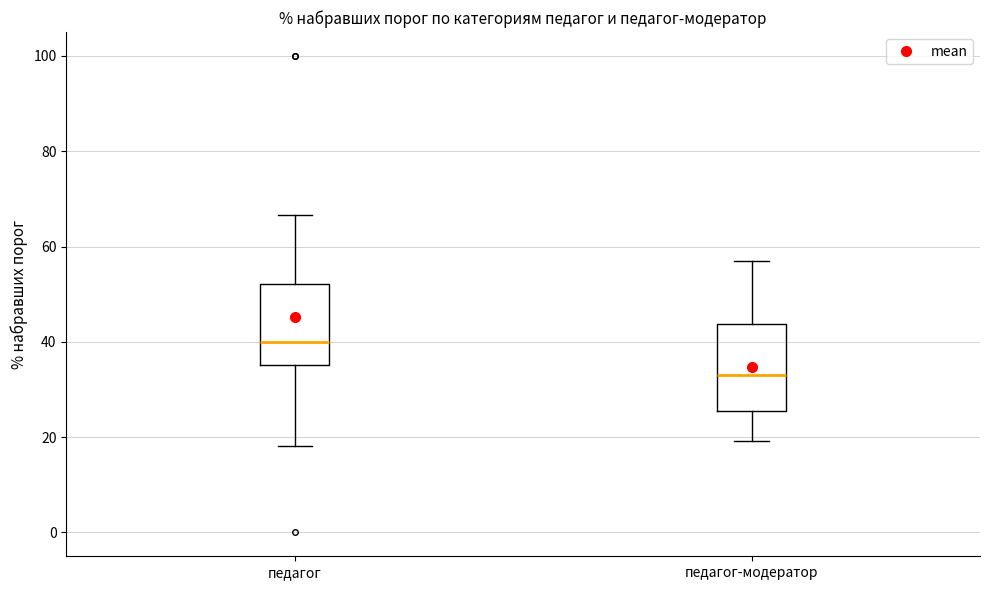

Which box has the lowest median line?

педагог-модератор